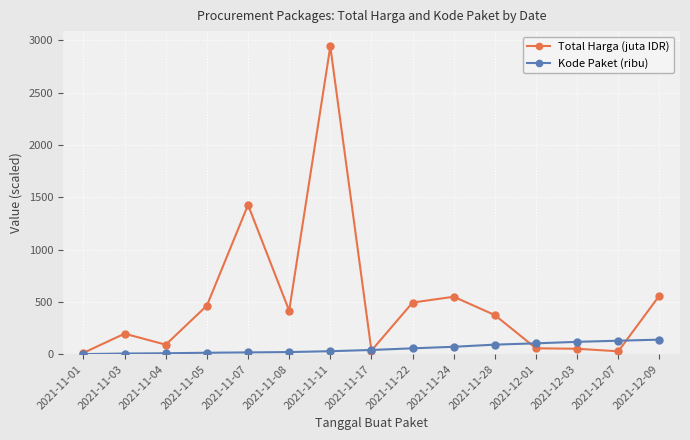

What is the difference between the highest and lowest values at 2021-11-03?

189.8